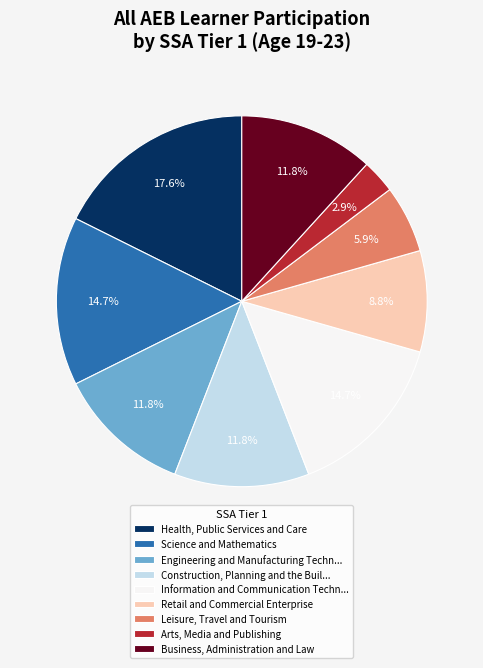

To the nearest percent, what is the difference between the Arts, Media and Publishing and Leisure, Travel and Tourism slice percentages?

3%